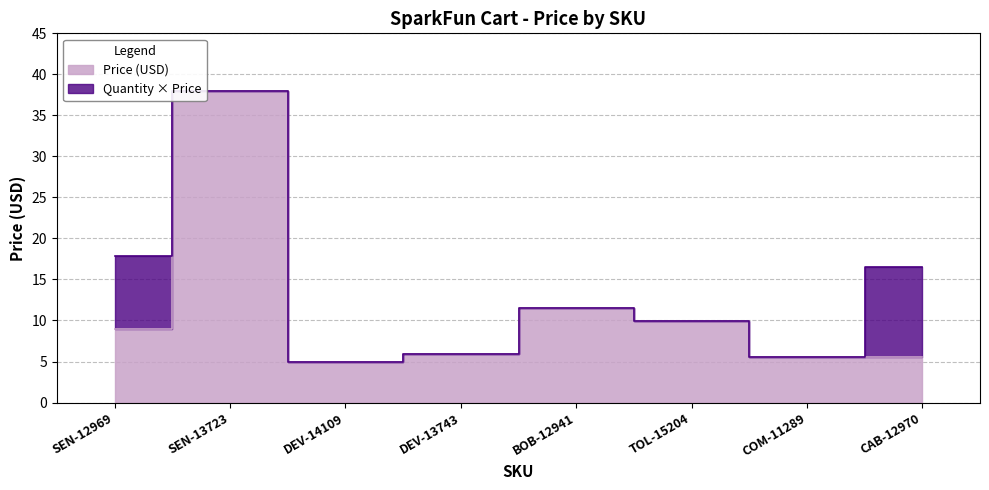

Which series changed the most between TOL-15204 and CAB-12970?

Quantity x Price